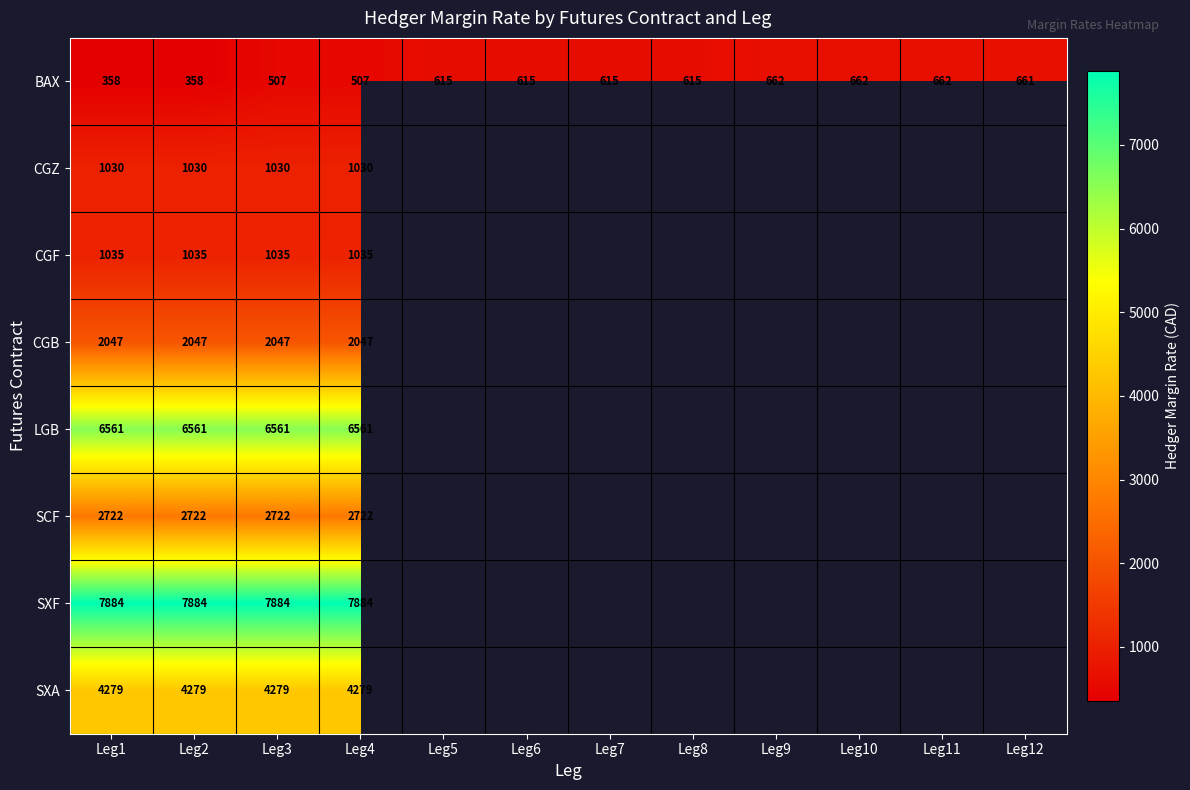

Between Leg12 and Leg7, which is larger?

Leg12